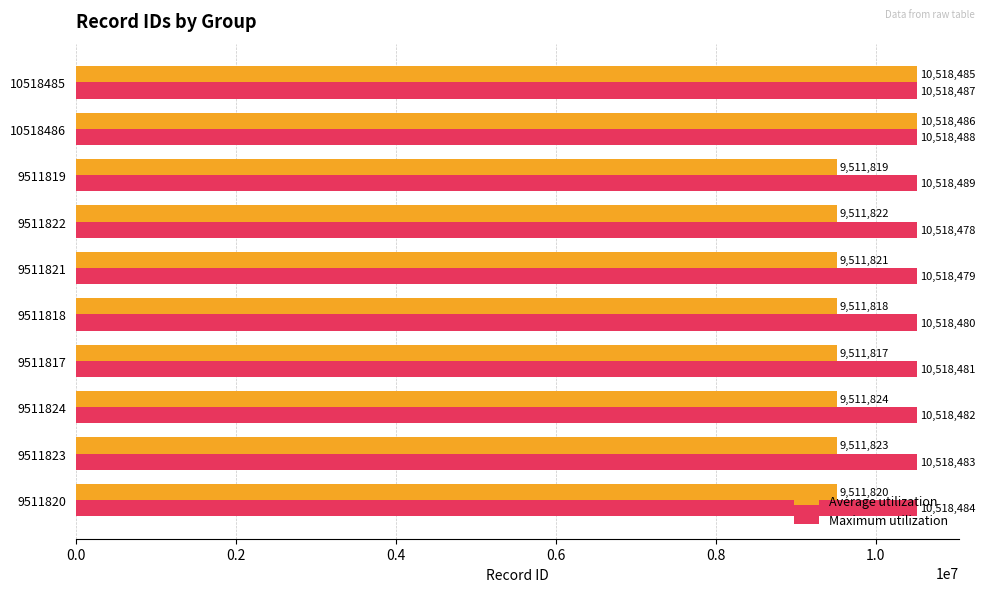

Which series has the largest total across all categories?

Maximum utilization